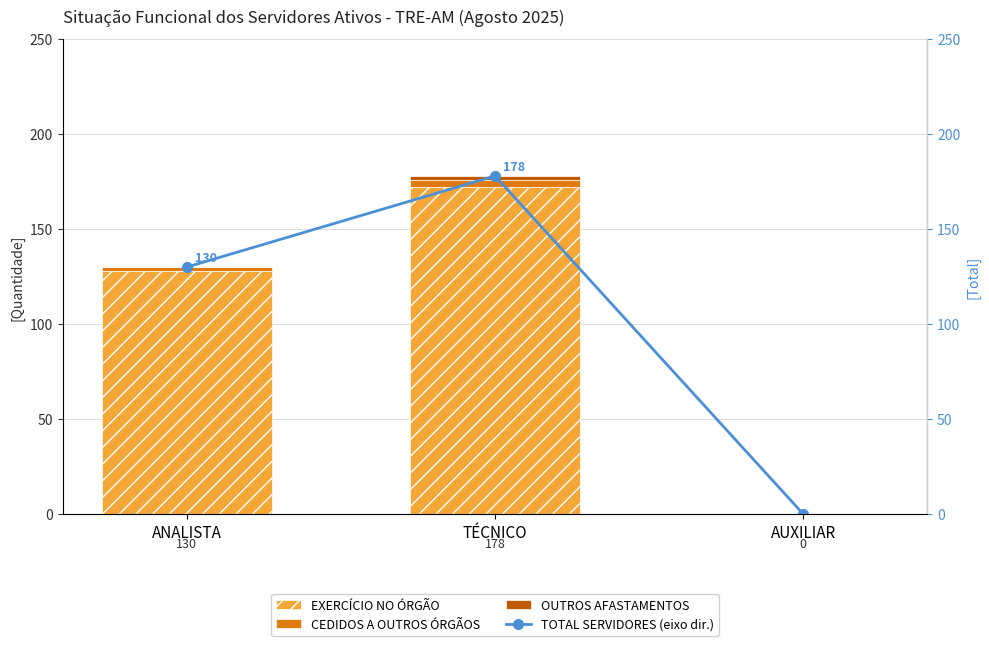

What is the sum of the TOTAL SERVIDORES (eixo dir.) values at ANALISTA and TÉCNICO?

308